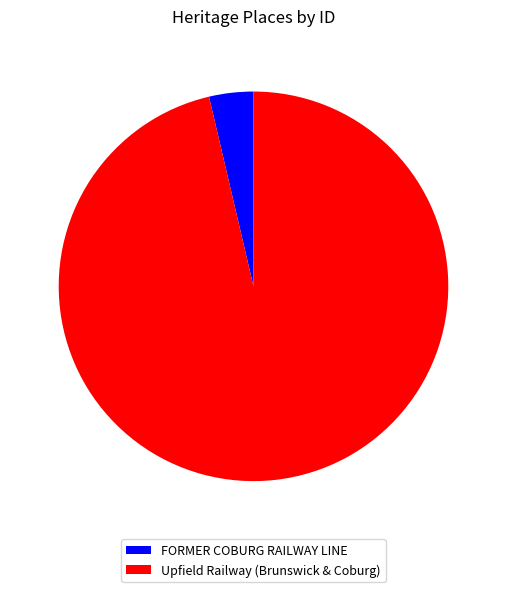

The Upfield Railway (Brunswick & Coburg) slice represents 96% of the pie. True or false?

True